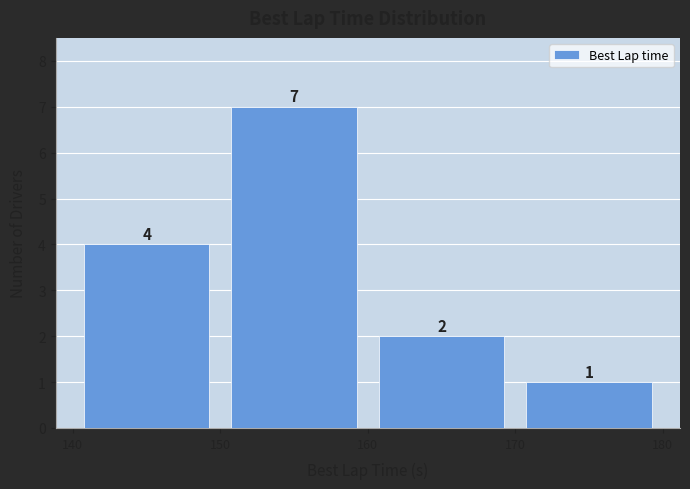

What is the height of the bar covering 140 to 150 on the x-axis?

4